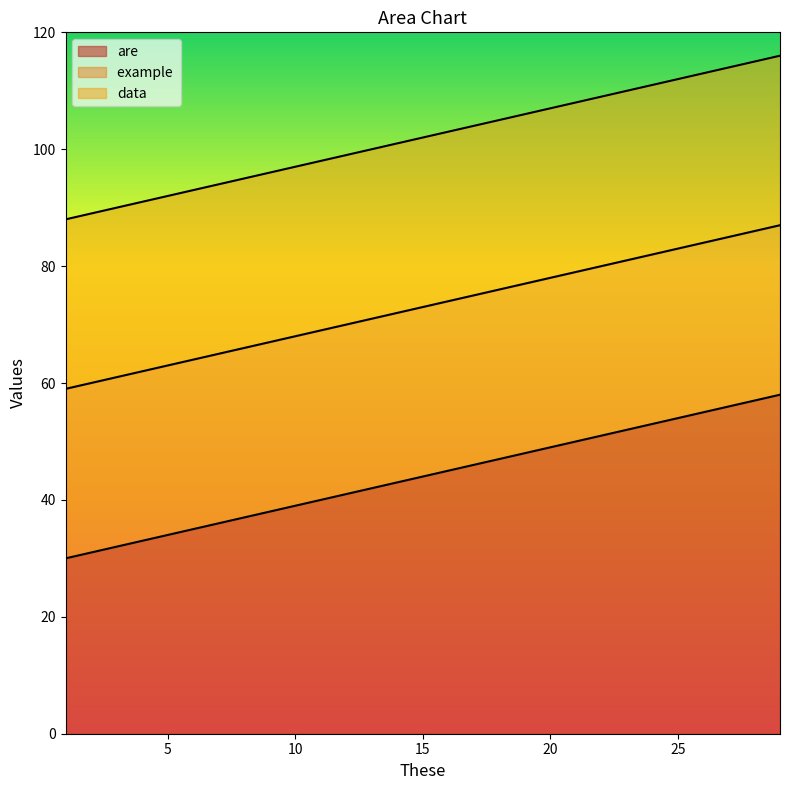

Reading left to right, what are all the values shown in this chart?

are: 30	31	32	33	34	35	36	37	38	39	40	41	42	43	44	45	46	47	48	49	50	51	52	53	54	55	56	57	58
example : 59	60	61	62	63	64	65	66	67	68	69	70	71	72	73	74	75	76	77	78	79	80	81	82	83	84	85	86	87
data: 88	89	90	91	92	93	94	95	96	97	98	99	100	101	102	103	104	105	106	107	108	109	110	111	112	113	114	115	116